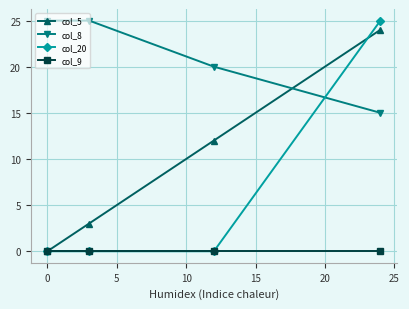

True or false: col_8 and col_9 cross at least once.

False